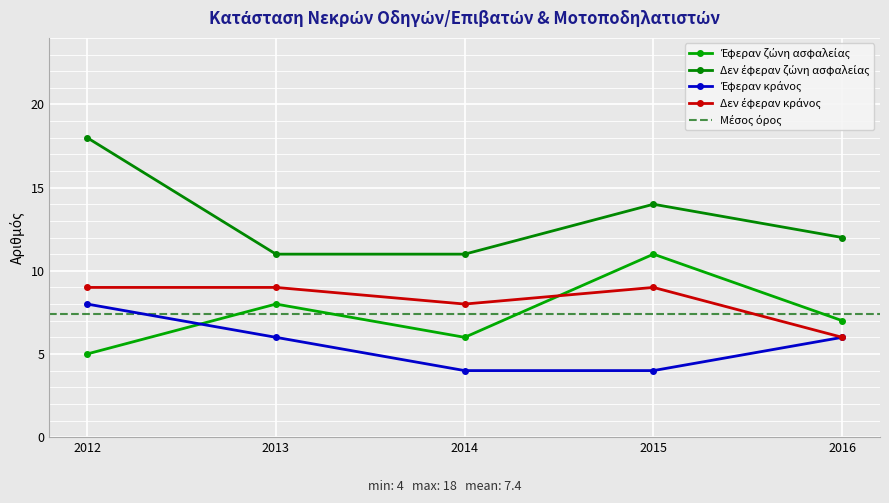

Read the Δεν έφεραν κράνος value at 2015.

9